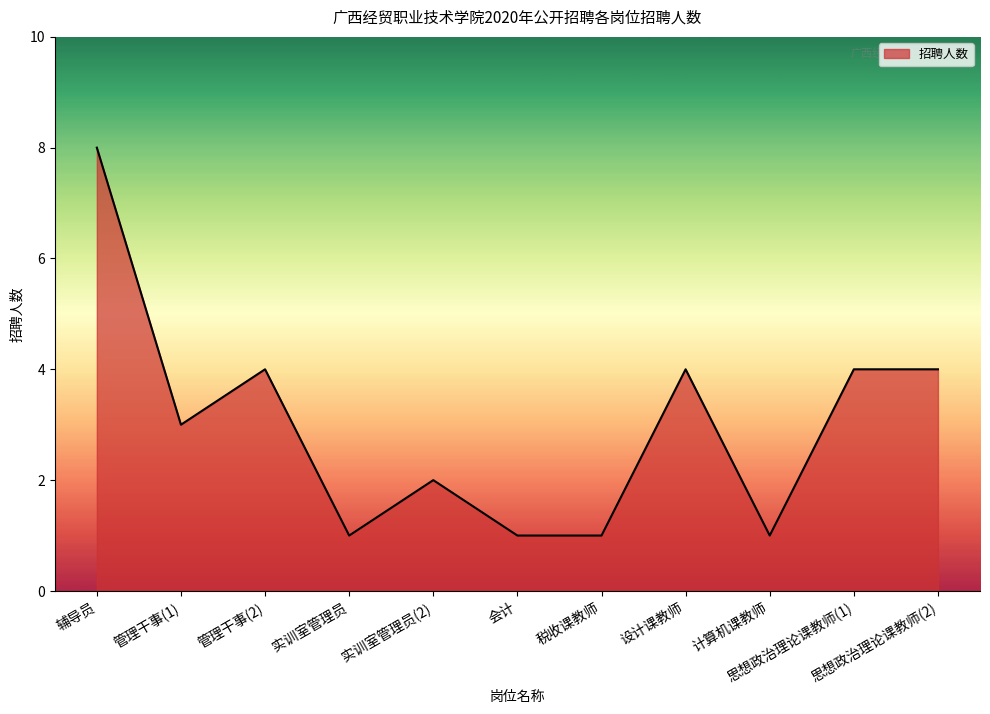

Is this an area chart (filled region under the line)?

Yes